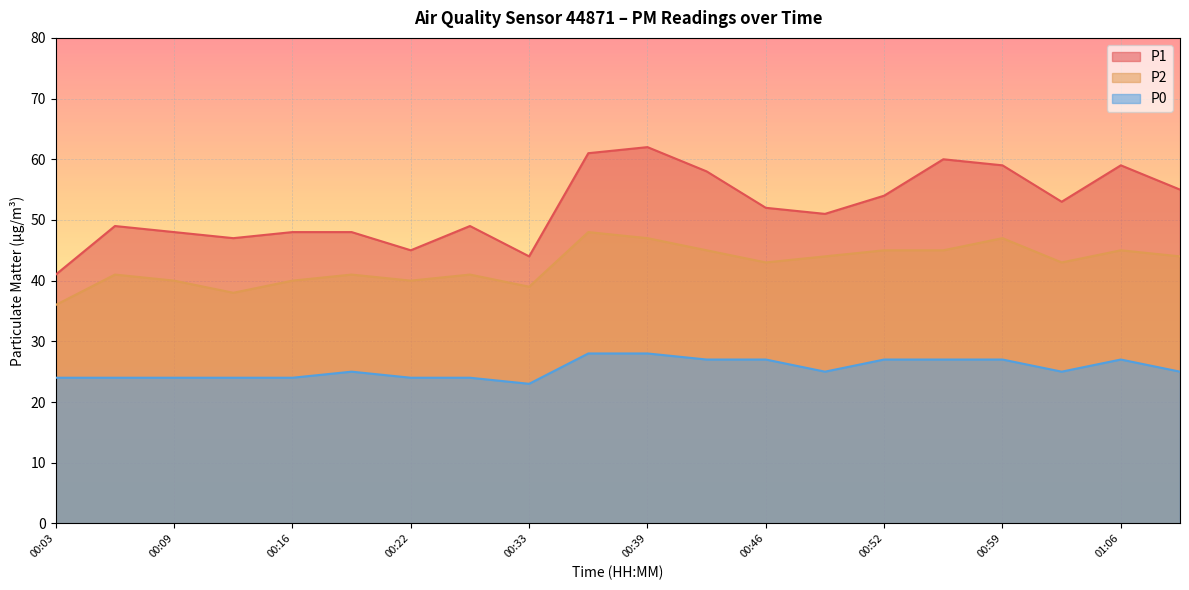

What is the total value across all series at 01:03?

121